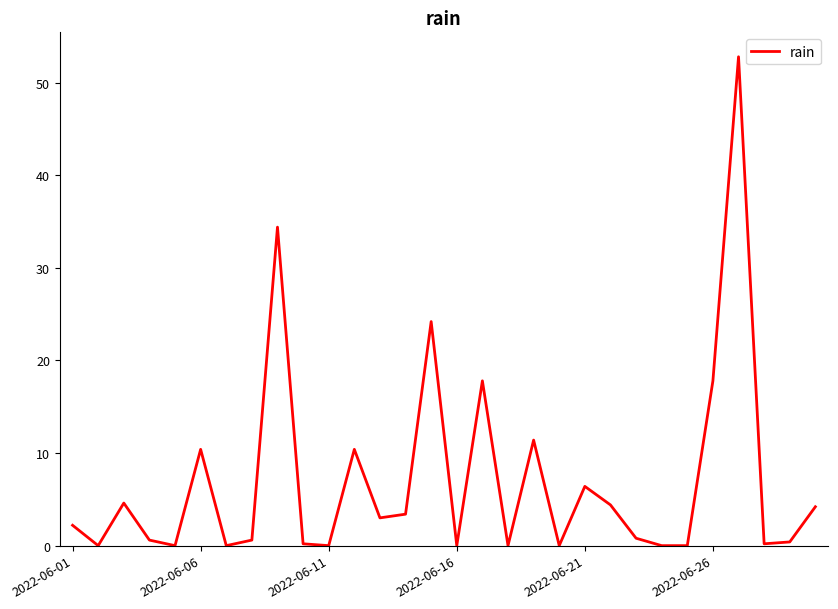

What is the difference between the maximum and minimum values?

52.8